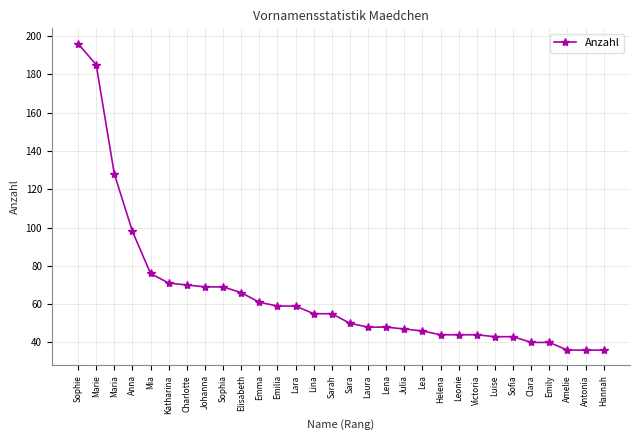

What is the value of the 19th point from the left?

47